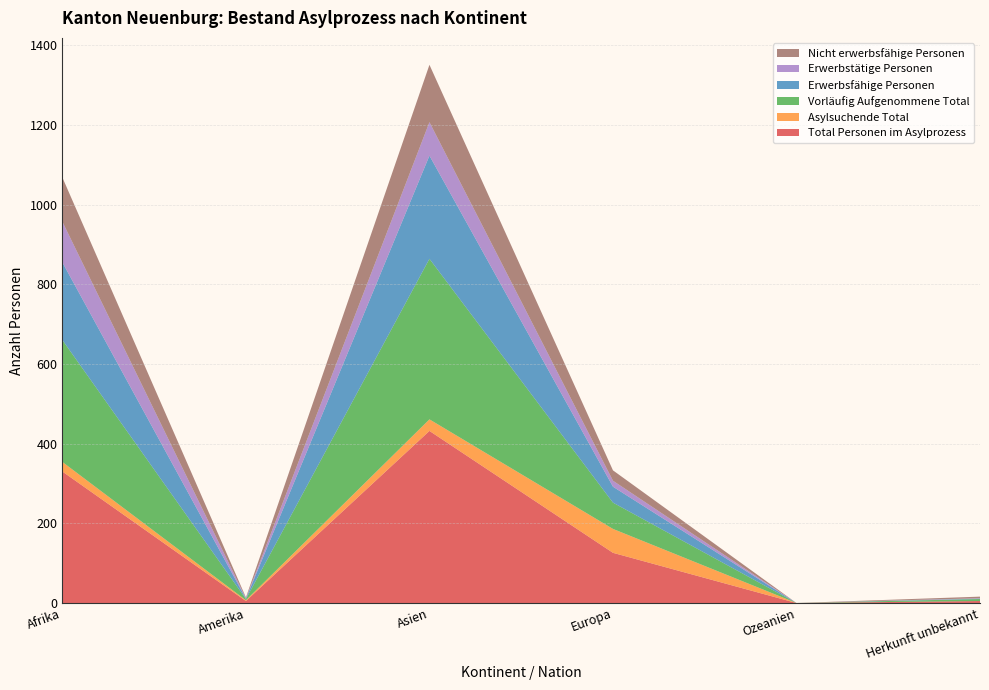

Reading left to right, extract all data points from this chart.

Total Personen im Asylprozess: Afrika=330	Amerika=5	Asien=432	Europa=126	Ozeanien=0	Herkunft unbekannt=5
Asylsuchende Total: Afrika=24	Amerika=2	Asien=29	Europa=60	Ozeanien=0	Herkunft unbekannt=0
Vorläufig Aufgenommene Total: Afrika=306	Amerika=3	Asien=403	Europa=66	Ozeanien=0	Herkunft unbekannt=5
Erwerbsfähige Personen: Afrika=195	Amerika=1	Asien=259	Europa=40	Ozeanien=0	Herkunft unbekannt=1
Erwerbstätige Personen: Afrika=102	Amerika=1	Asien=84	Europa=15	Ozeanien=0	Herkunft unbekannt=1
Nicht erwerbsfähige Personen: Afrika=111	Amerika=2	Asien=144	Europa=26	Ozeanien=0	Herkunft unbekannt=4